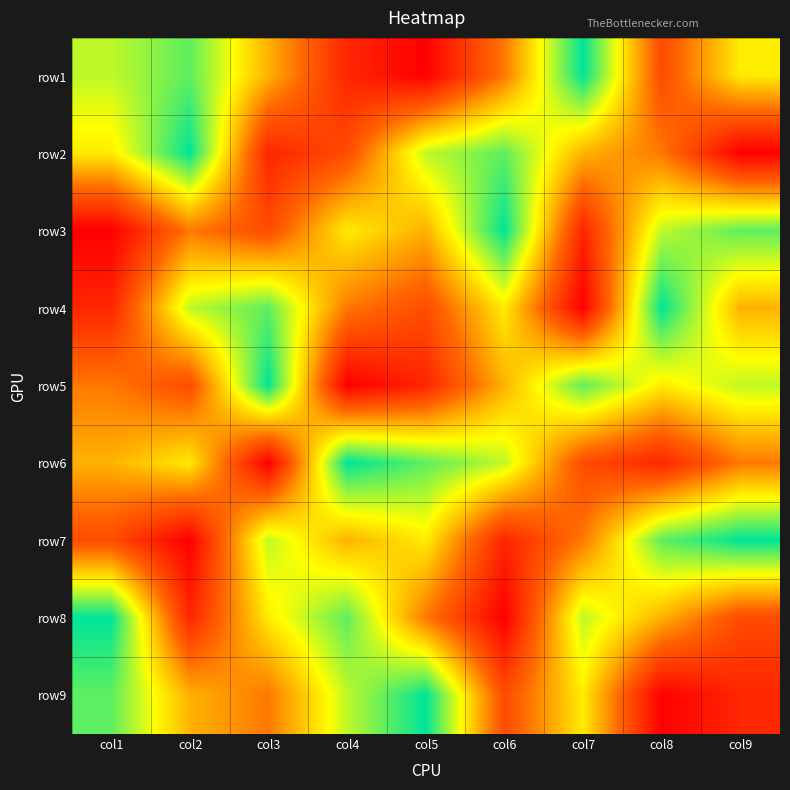

What is the difference between the highest and lowest values at col6?

8